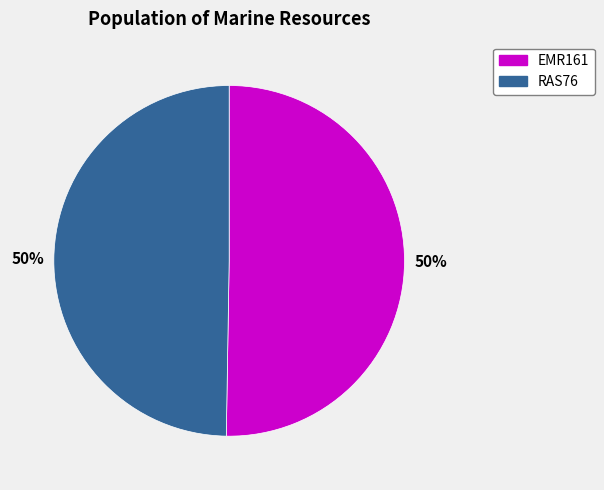

Combined, do EMR161 and RAS76 account for over 50%?

Yes